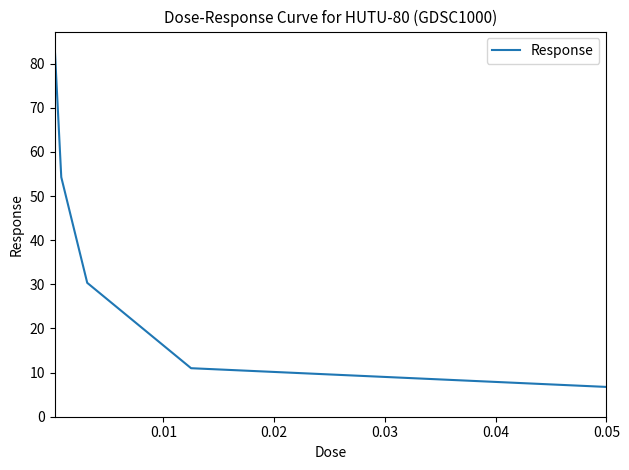

What is the difference between the maximum and minimum values?

76.7